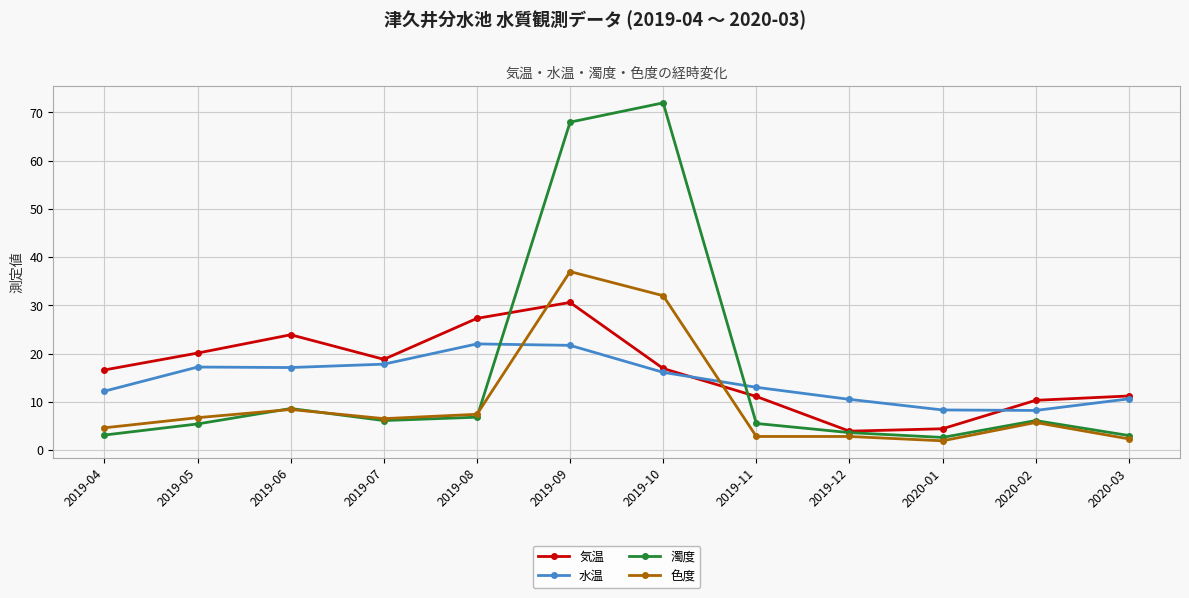

What position from the left is 2019-05?

2